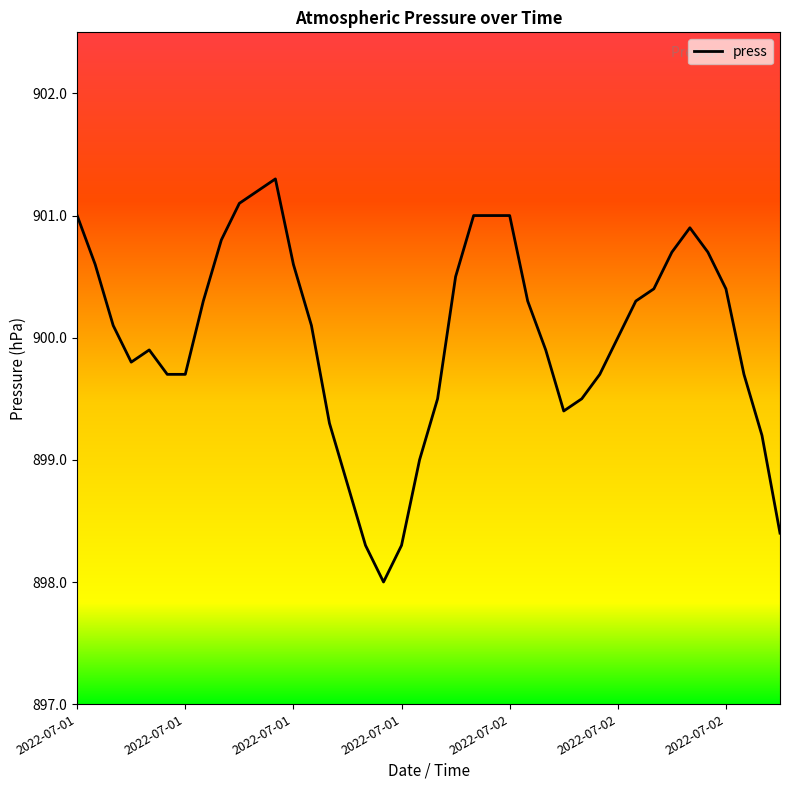

What is the difference between the maximum and minimum values?

3.3